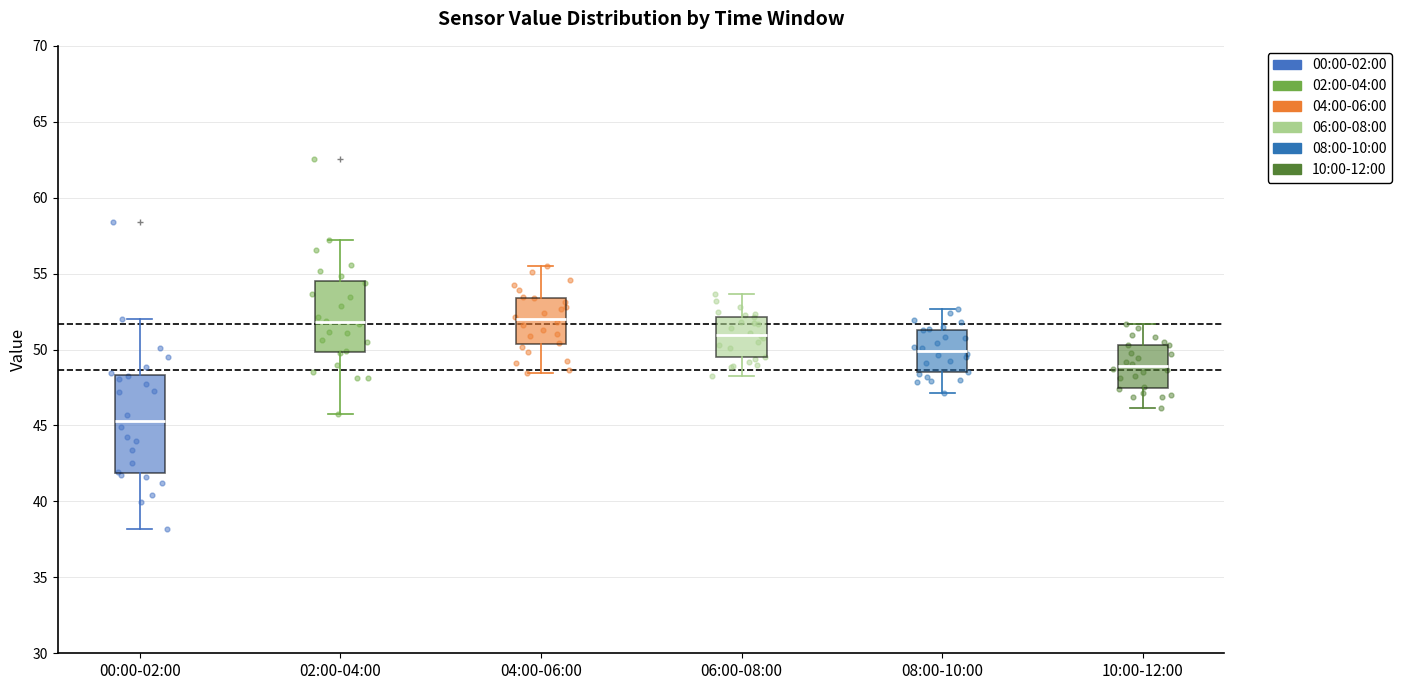

Where does the median line of the box for 06:00-08:00 sit on the y-axis? The values are not printed on the chart, so give them approximately, as read against the axis.

51.0